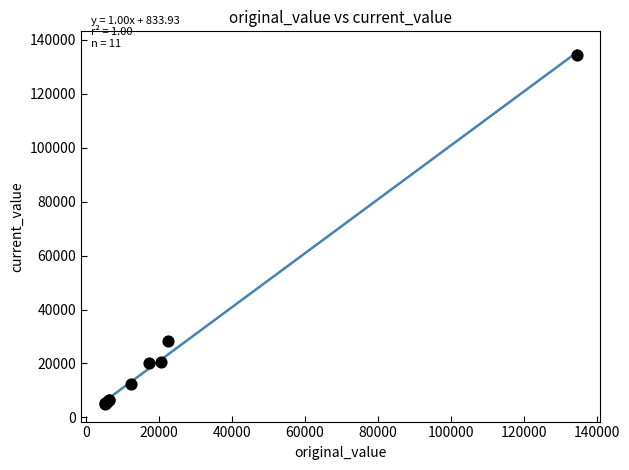

What Y value in the scatter plot is closest to 69812?

28440.0